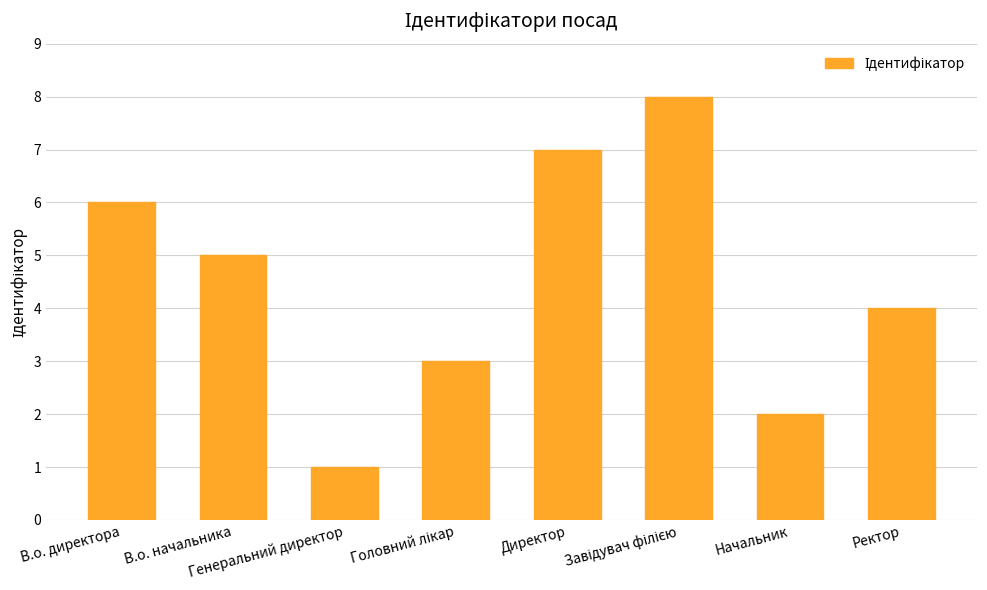

Reading right to left, transcribe all the data shown in this chart.

4	2	8	7	3	1	5	6